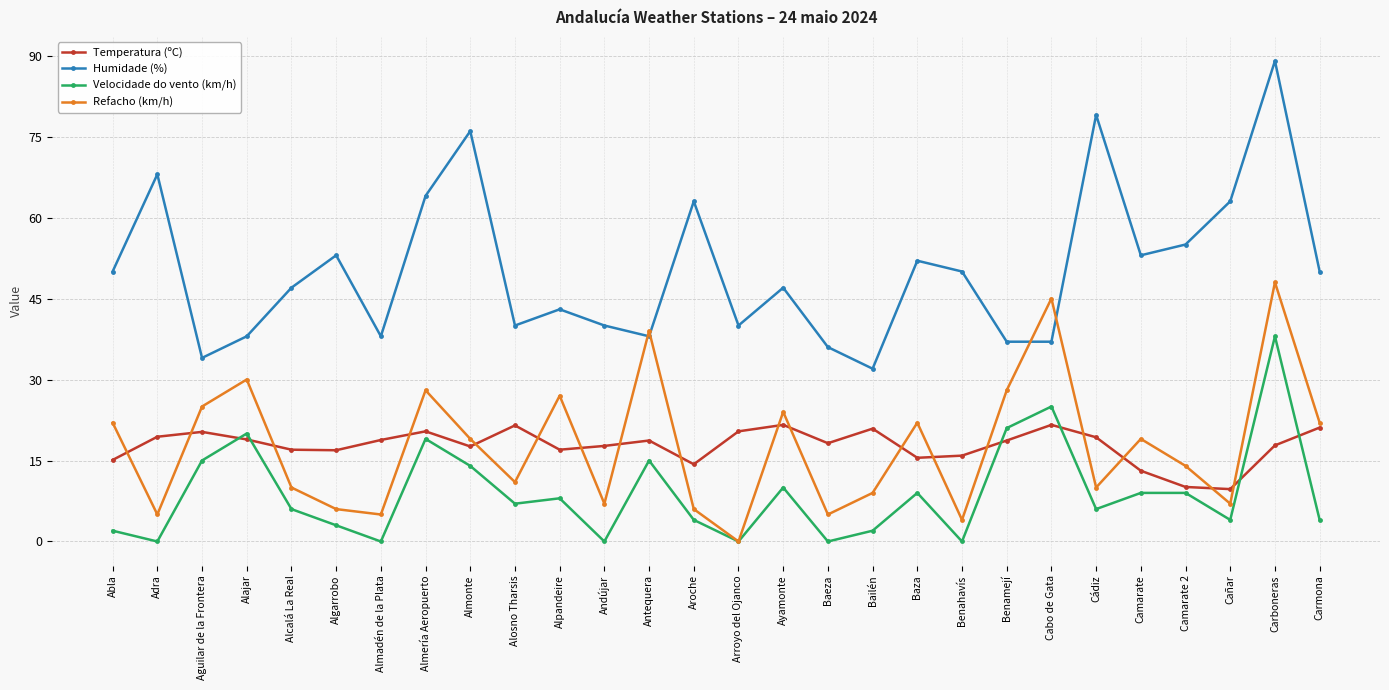

Which series has the largest range (max minus min)?

Humidade (%)